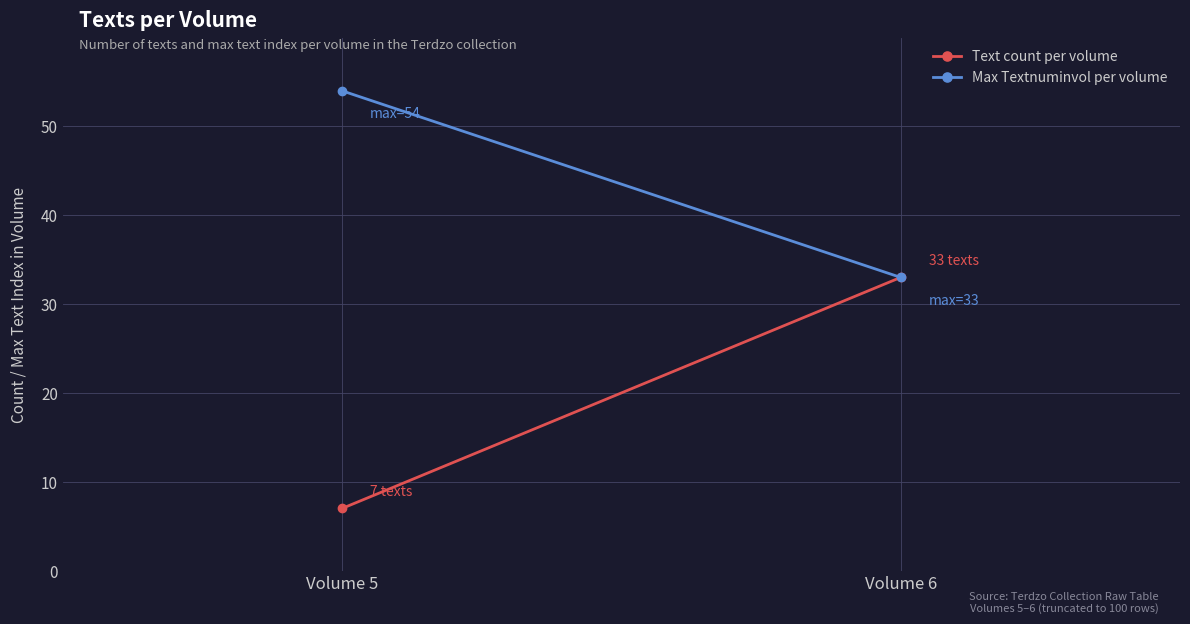

What is the difference between the Max Textnuminvol per volume values at Volume 5 and Volume 6?

21